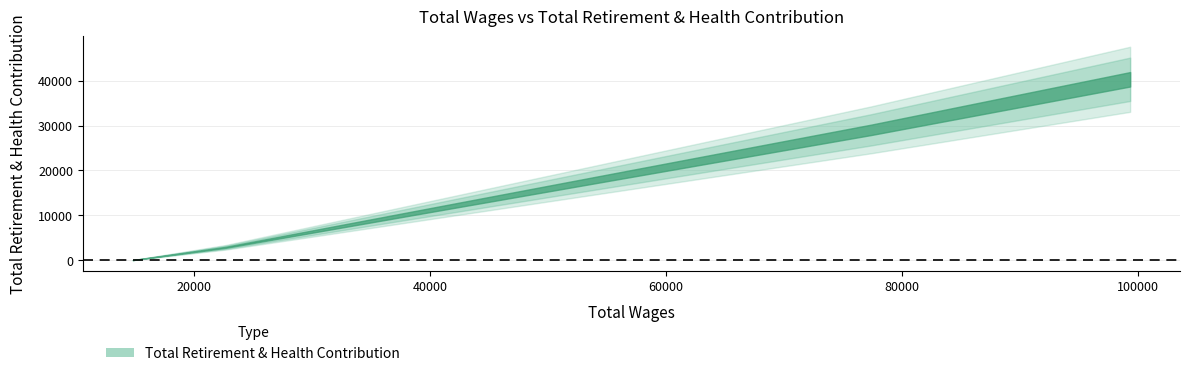

What is the ratio of the value at Eeg Technician II (77381) to the value at Eeg Technician II (22696)?

10.2